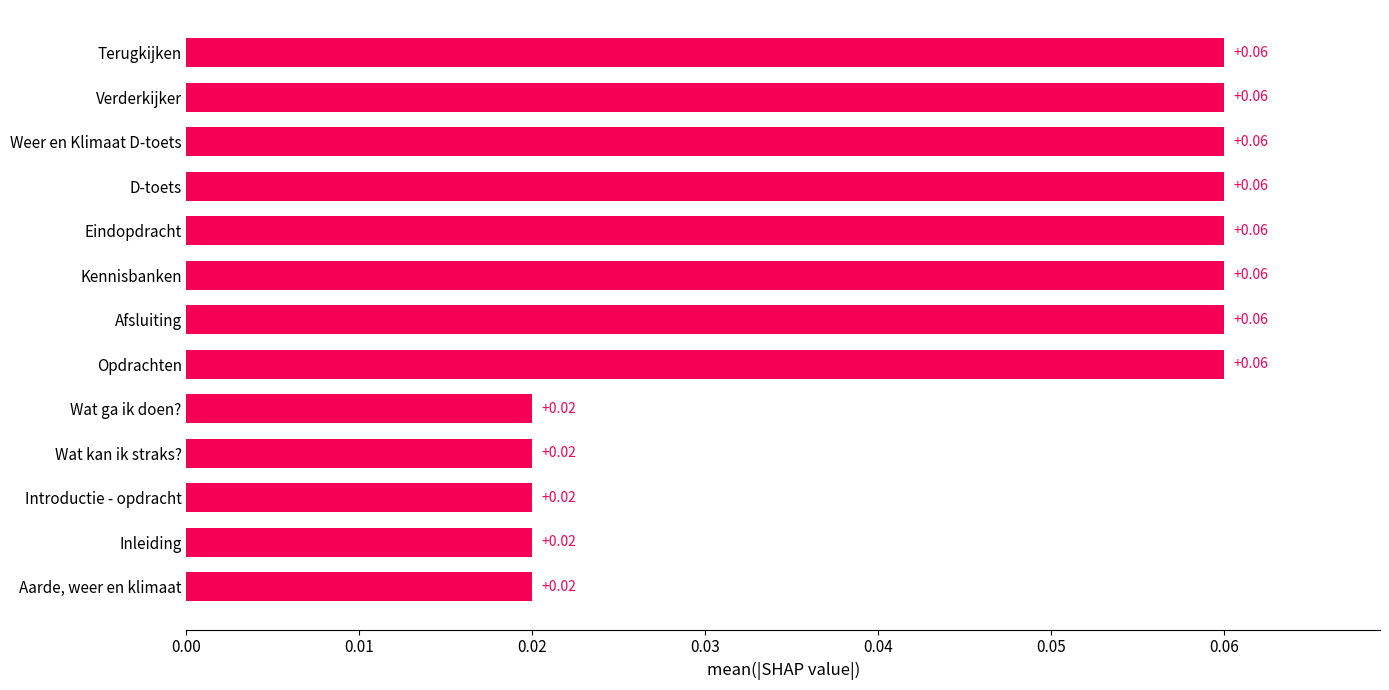

How many distinct data groups are displayed?

1